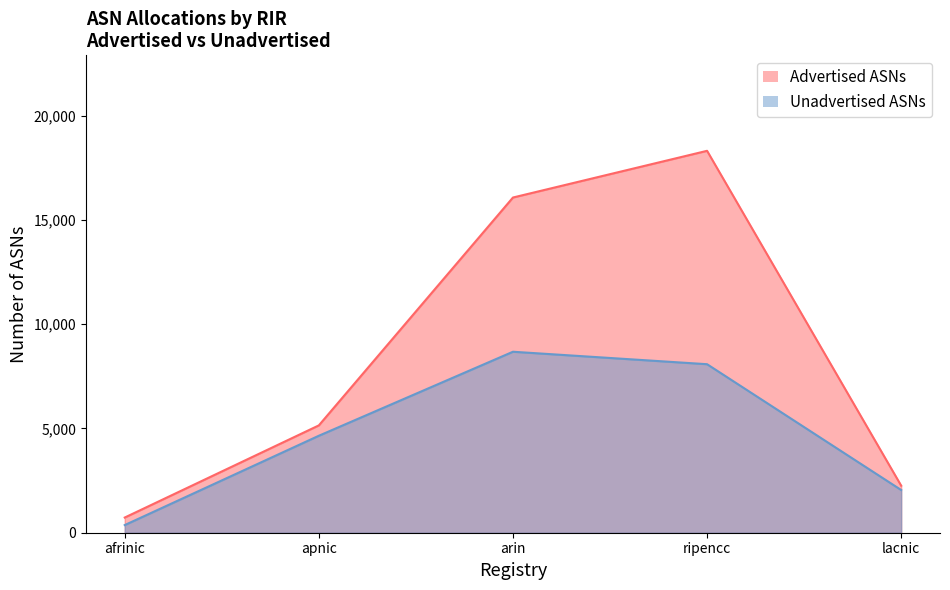

Does the chart display data point markers on the line(s)?

No